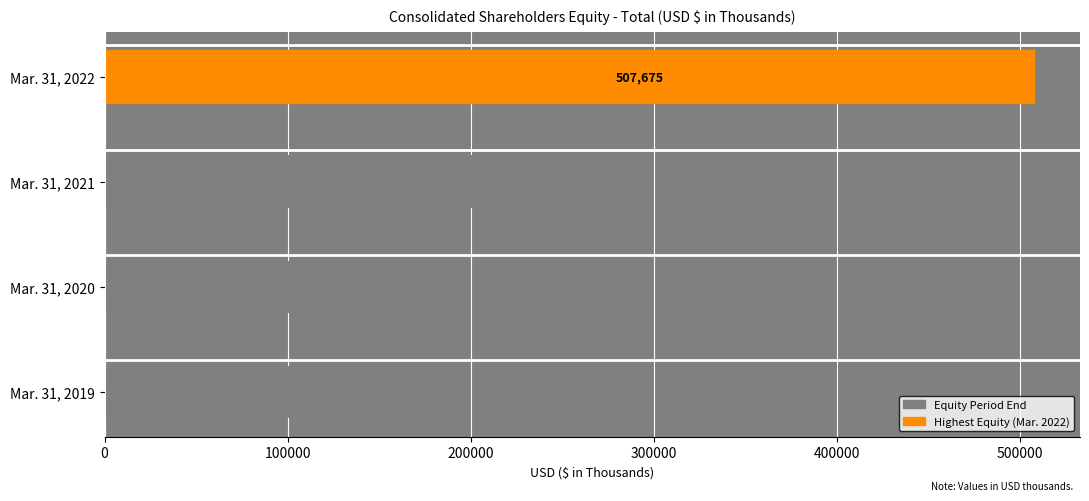

Are the bars grouped side by side (vs. stacked)?

No